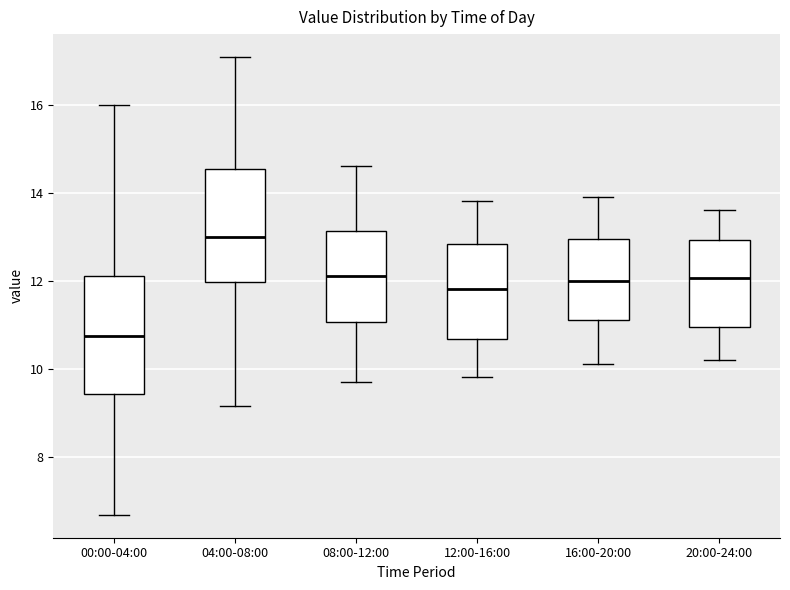

Reading left to right, read every box against the y-axis: the position of its median line, the range the box covers, and the ends of its whiskers. The values are not printed on the chart, so give them approximately, as read against the axis.

00:00-04:00: median 10.8, box 9.4 to 12.2, whiskers 6.6 to 16.0
04:00-08:00: median 13.0, box 12.0 to 14.6, whiskers 9.2 to 17.0
08:00-12:00: median 12.2, box 11.0 to 13.2, whiskers 9.8 to 14.6
12:00-16:00: median 11.8, box 10.6 to 12.8, whiskers 9.8 to 13.8
16:00-20:00: median 12.0, box 11.2 to 13.0, whiskers 10.2 to 14.0
20:00-24:00: median 12.0, box 11.0 to 13.0, whiskers 10.2 to 13.6